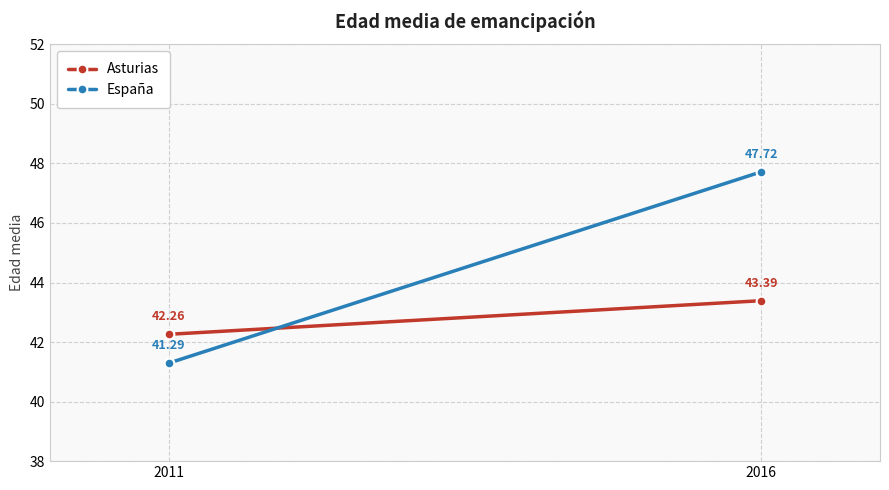

Reading left to right, what are all the values shown in this chart?

Asturias: 42.3	43.4
España: 41.3	47.7